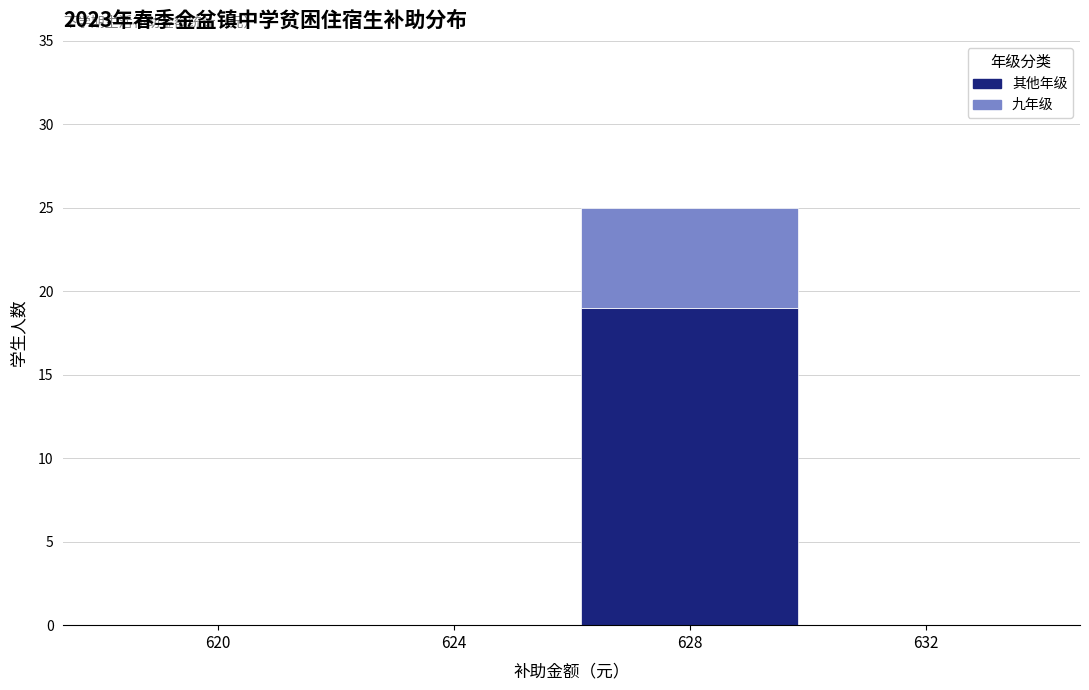

Reading left to right, list the values for the 其他年级 series.

620=0	624=0	628=19	632=0